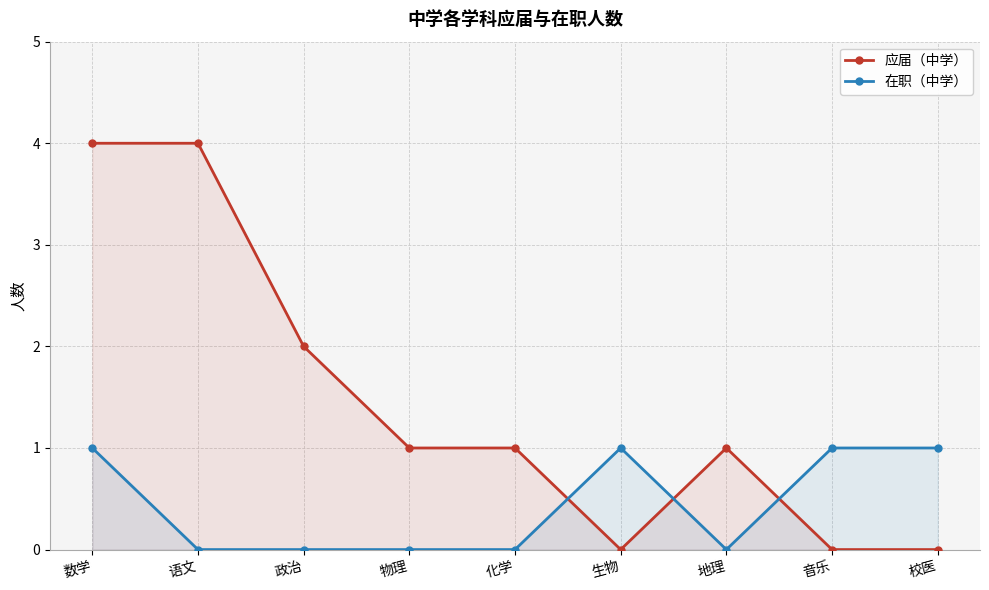

Count the number of data series in this chart.

2